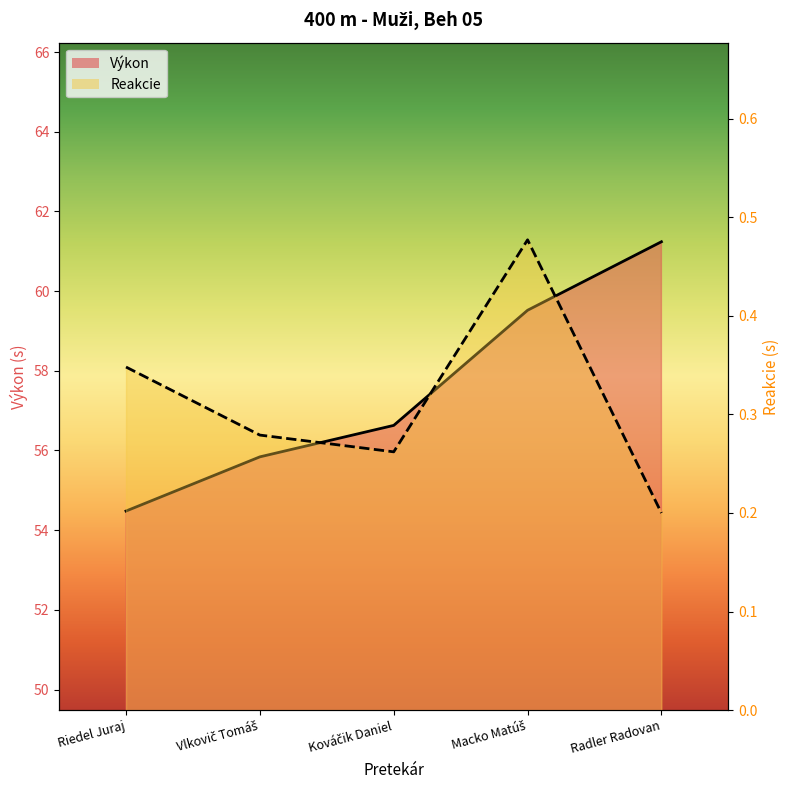

What is the difference between the second highest and minimum values in the Výkon (line) series?

5.0